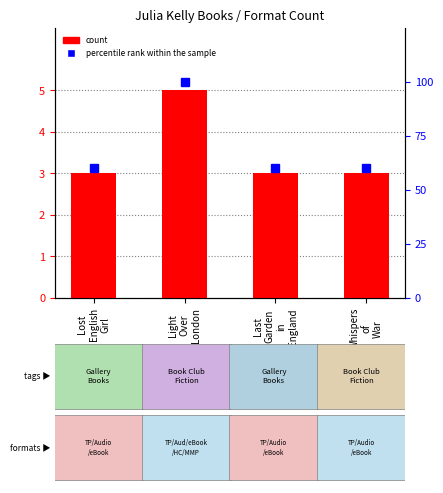

How many groups of bars are there?

4